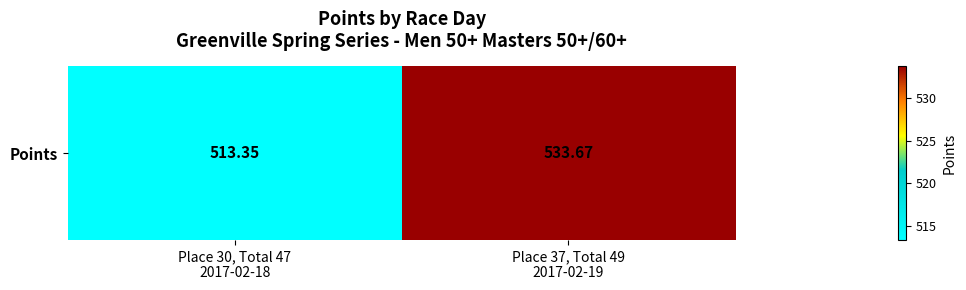

Reading left to right, extract all data points from this chart.

513.4	533.7